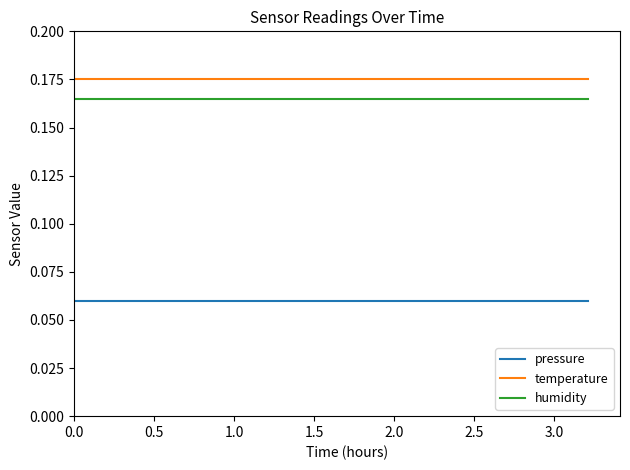

Rank the series by their maximum value, from highest to lowest.

temperature, humidity, pressure